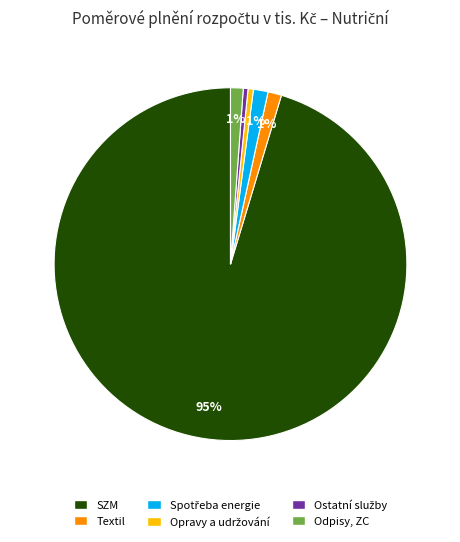

Does any single category account for the majority?

Yes